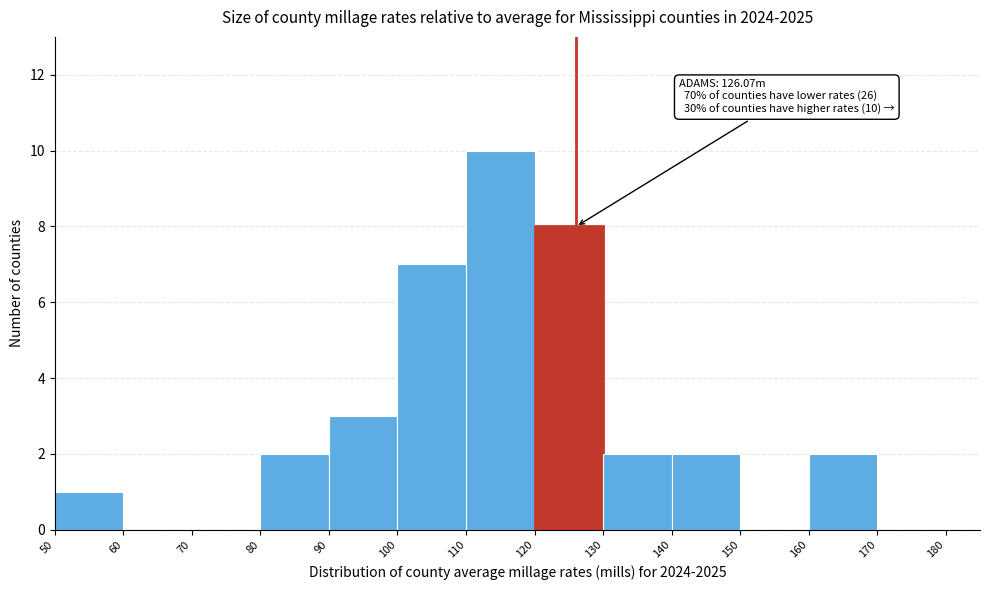

Which range on the x-axis has the tallest bar?

110 to 120